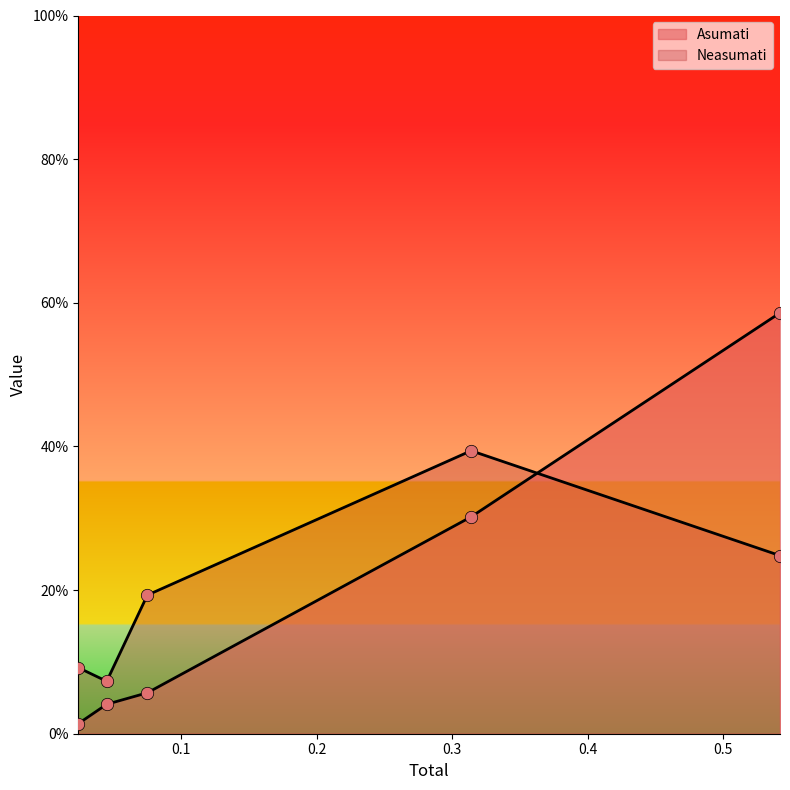

What is the total value across all series at 0.045?

0.1